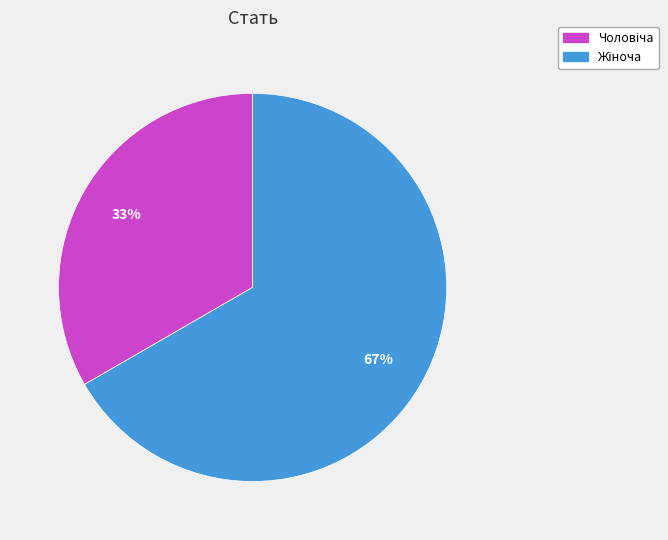

To the nearest percent, what is the average slice percentage?

50%